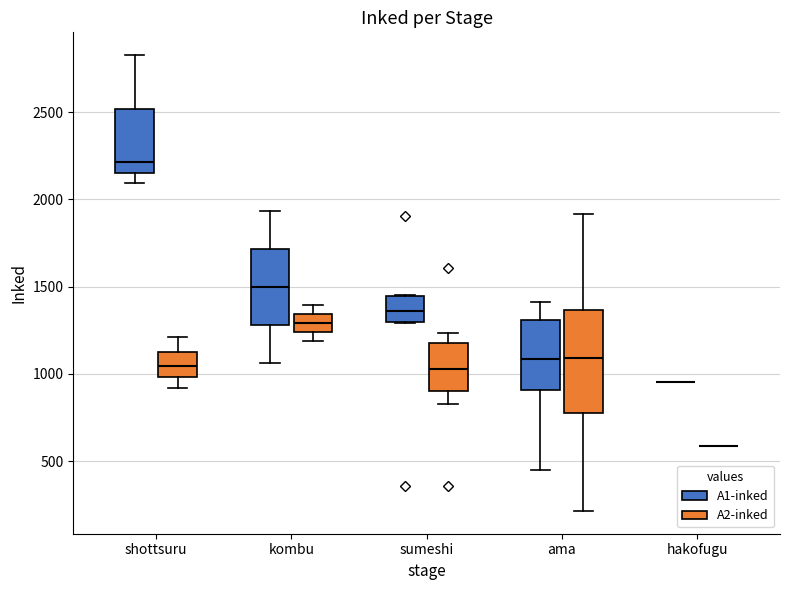

Reading left to right, transcribe this box plot: for each box, give where its median line is, the range the box spans, and where its two whiskers end, as read against the y-axis. The values are not printed on the chart, so give them approximately, as read against the axis.

shottsuru (A1-inked): median 2200, box 2150 to 2500, whiskers 2100 to 2850
shottsuru (A2-inked): median 1050, box 1000 to 1150, whiskers 900 to 1200
kombu (A1-inked): median 1500, box 1300 to 1700, whiskers 1050 to 1950
kombu (A2-inked): median 1300, box 1250 to 1350, whiskers 1200 to 1400
sumeshi (A1-inked): median 1350, box 1300 to 1450, whiskers 1300 to 1450
sumeshi (A2-inked): median 1050, box 900 to 1200, whiskers 850 to 1250
ama (A1-inked): median 1100, box 900 to 1300, whiskers 450 to 1400
ama (A2-inked): median 1100, box 800 to 1350, whiskers 200 to 1900
hakofugu (A1-inked): box collapsed to a line at 950, whiskers 950 to 950
hakofugu (A2-inked): box collapsed to a line at 600, whiskers 600 to 600